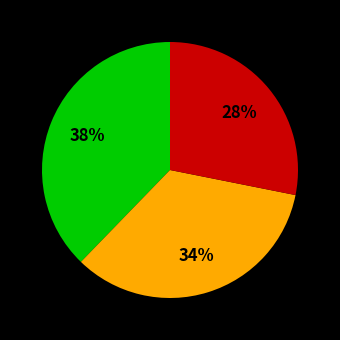

Is there a majority slice in this chart?

No